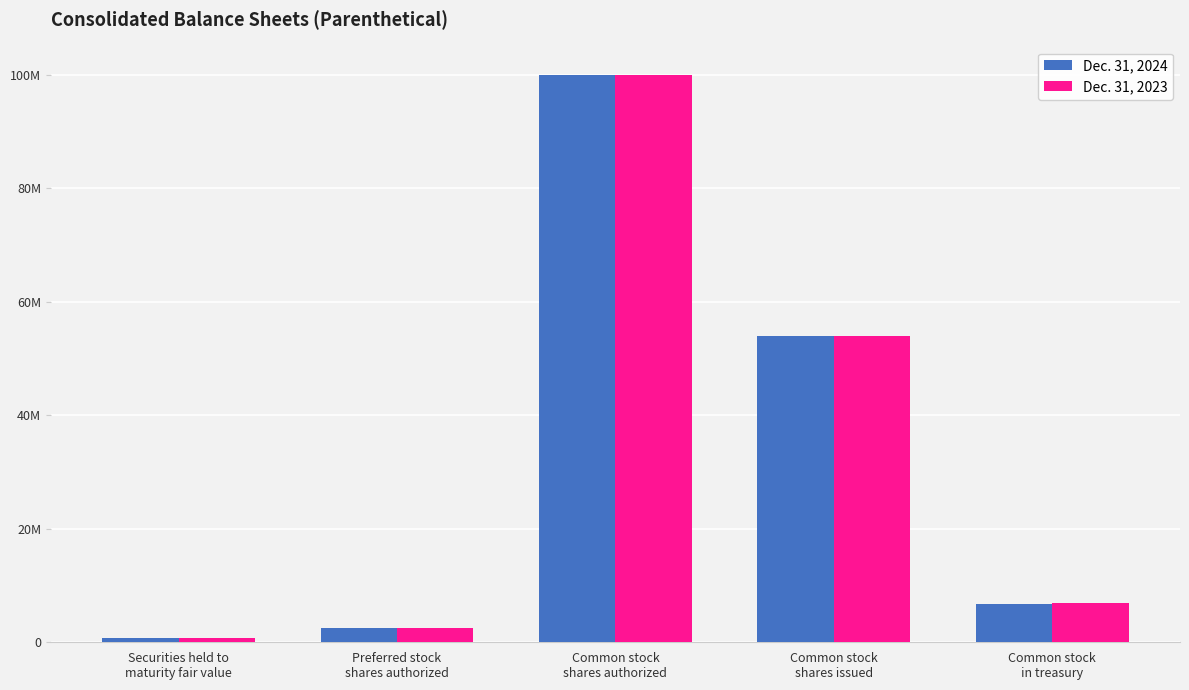

Which series changed the most between Preferred stock
shares authorized and Common stock
shares issued?

Dec. 31, 2024